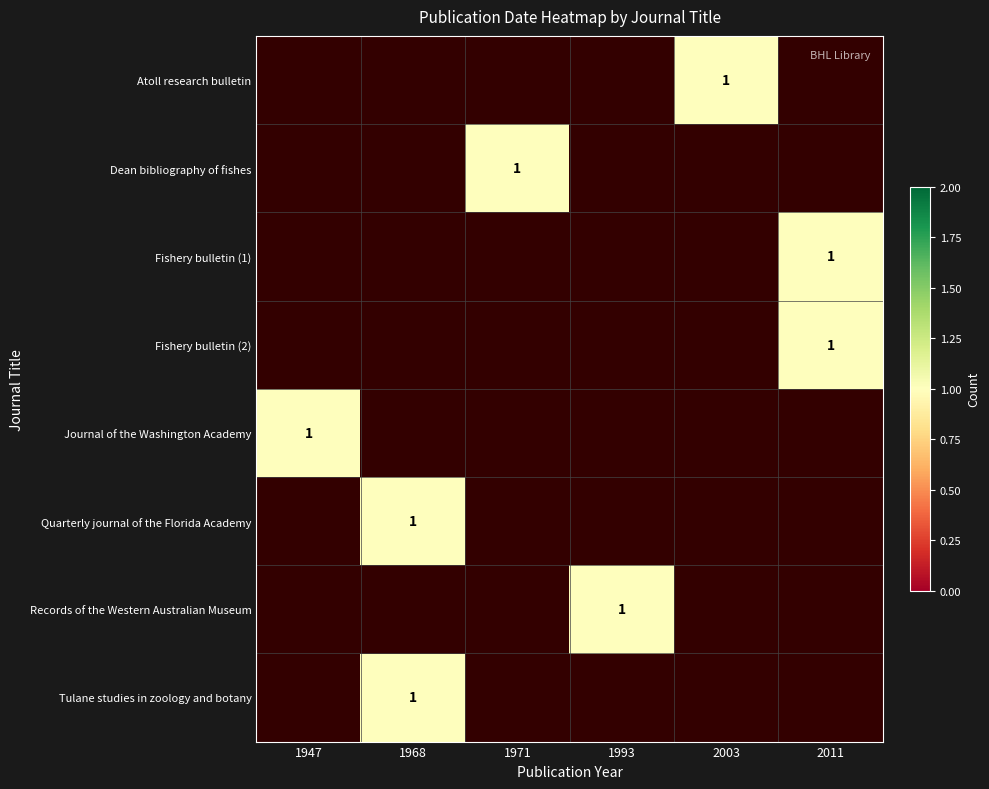

Which category has the lowest value in the Fishery bulletin (1) series?

1947